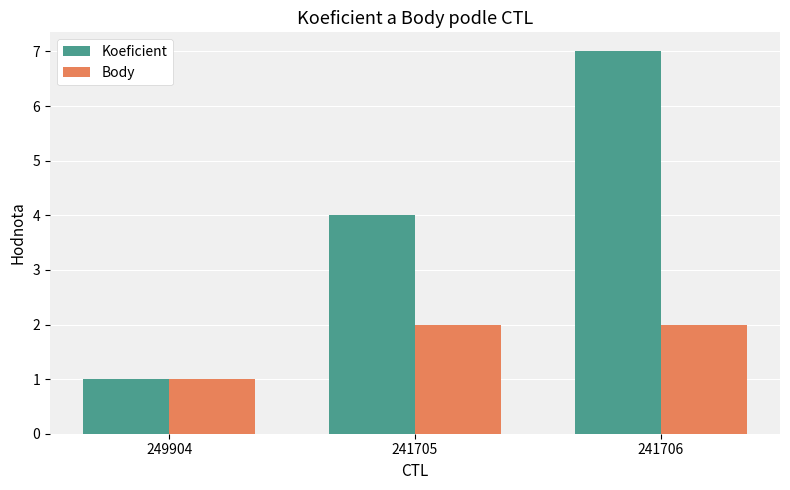

List the series in order of their overall mean, highest first.

Koeficient, Body